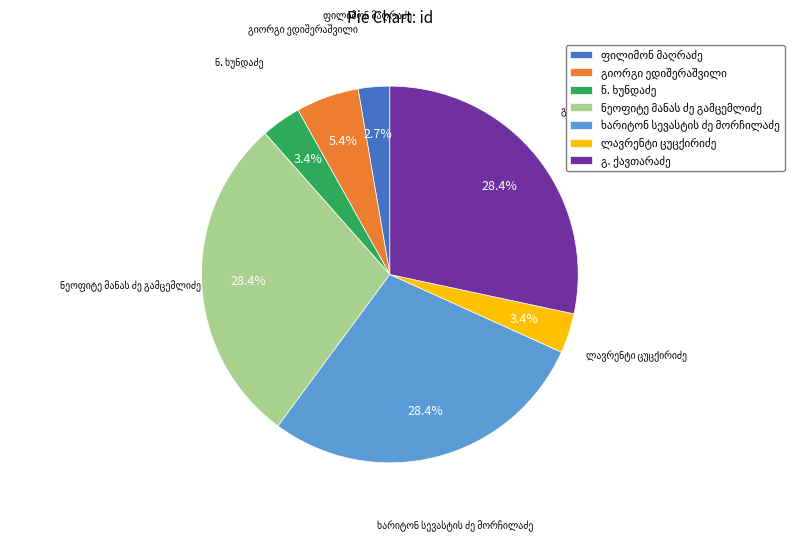

Count the number of slices in the pie.

7